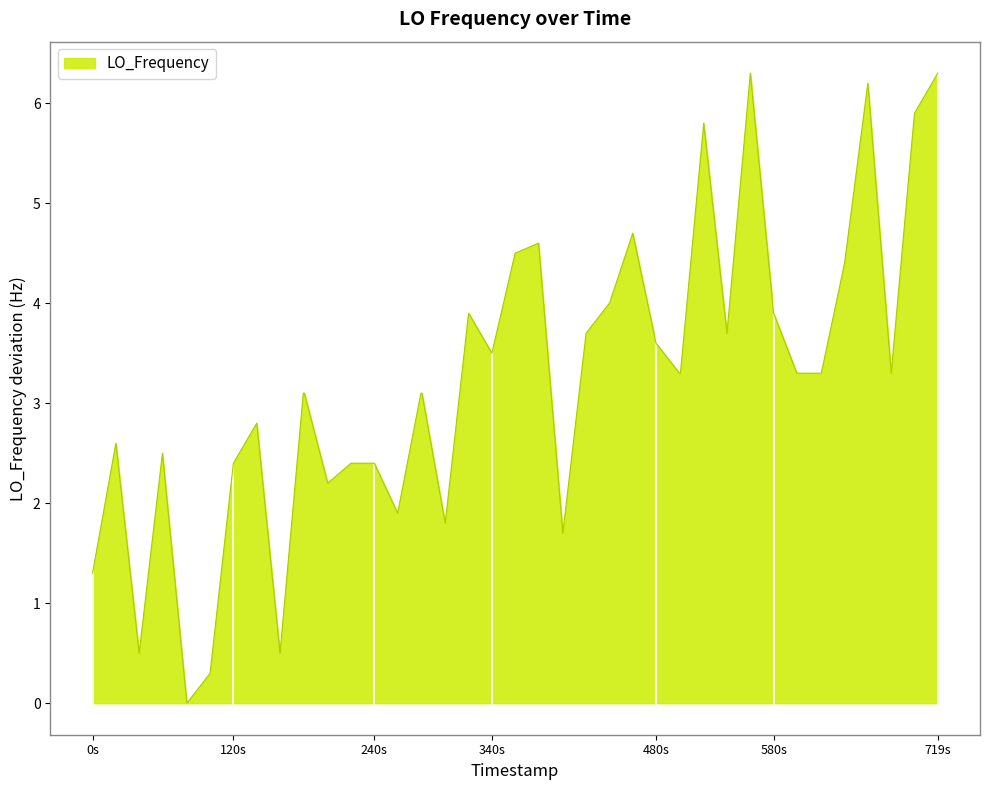

What is the maximum value shown in the chart?

6.3